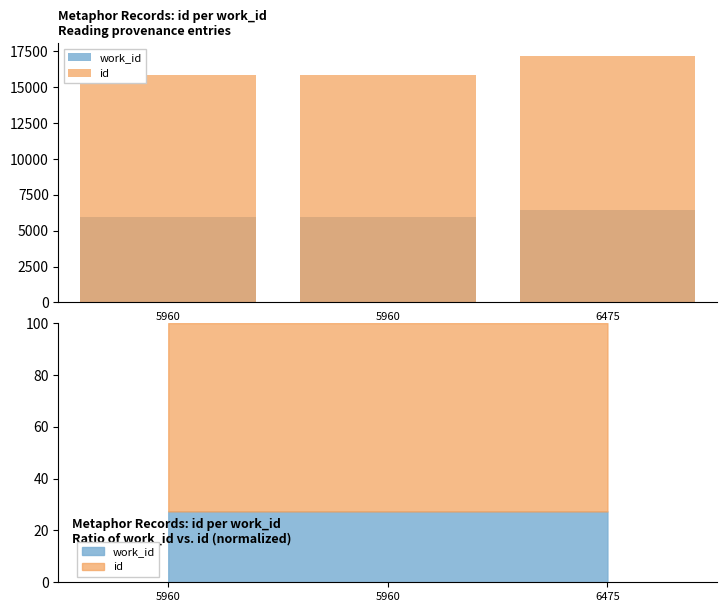

What is the value of the id bar at the 1st from the left?

15825